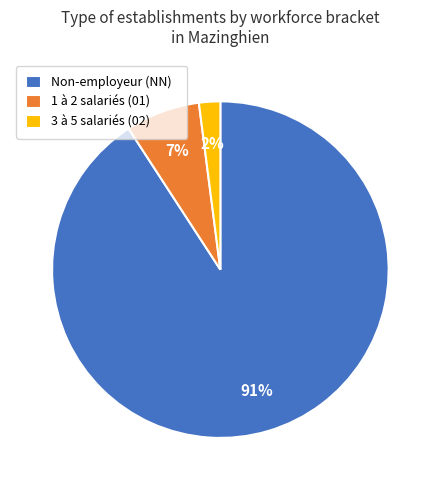

Which slice is the largest?

Non-employeur (NN)